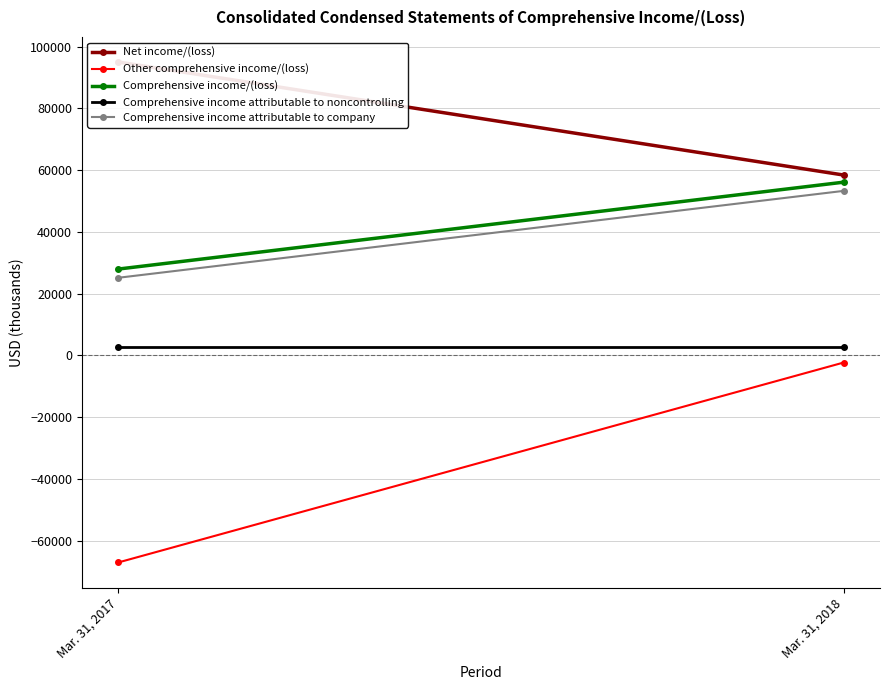

Reading right to left, extract all data points from this chart.

Net income/(loss): 58388	94994
Other comprehensive income/(loss): -2304	-67049
Comprehensive income/(loss): 56084	27945
Comprehensive income attributable to noncontrolling: 2820	2820
Comprehensive income attributable to company: 53264	25125